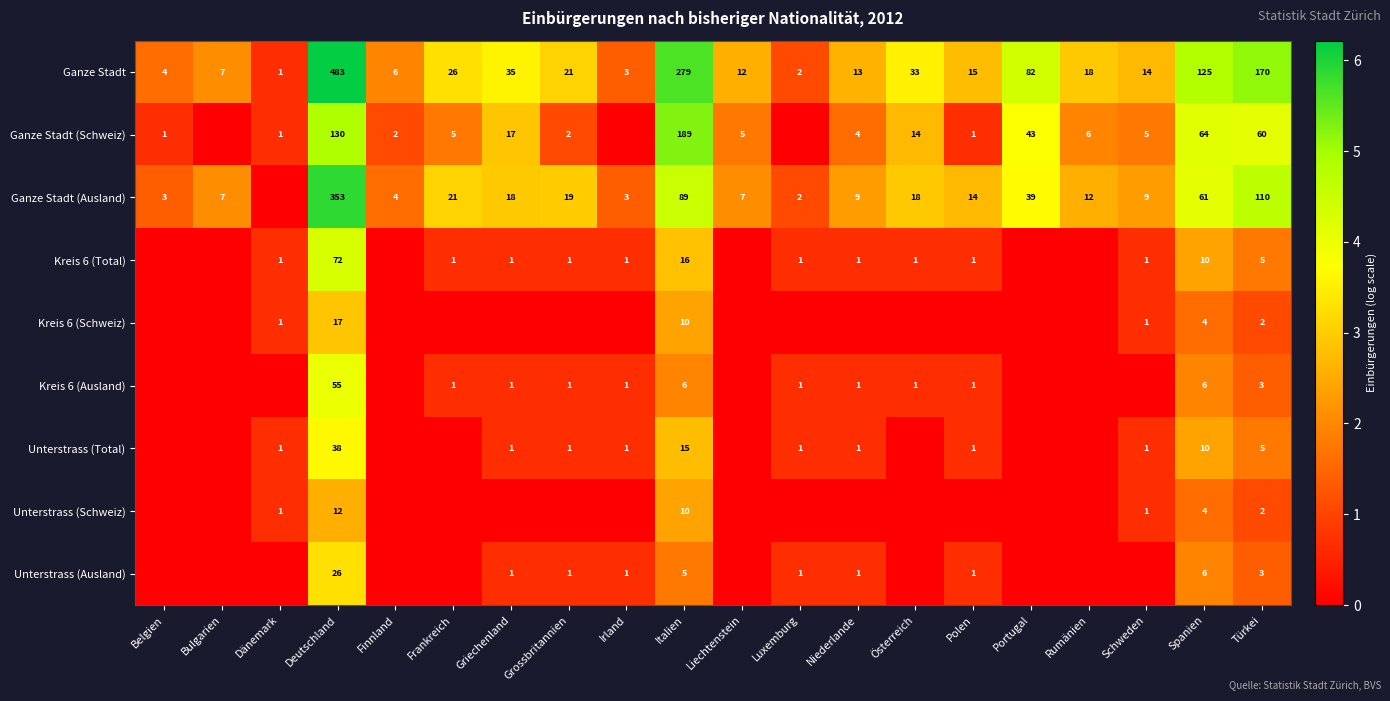

Which label corresponds to the largest value in the chart?

Deutschland